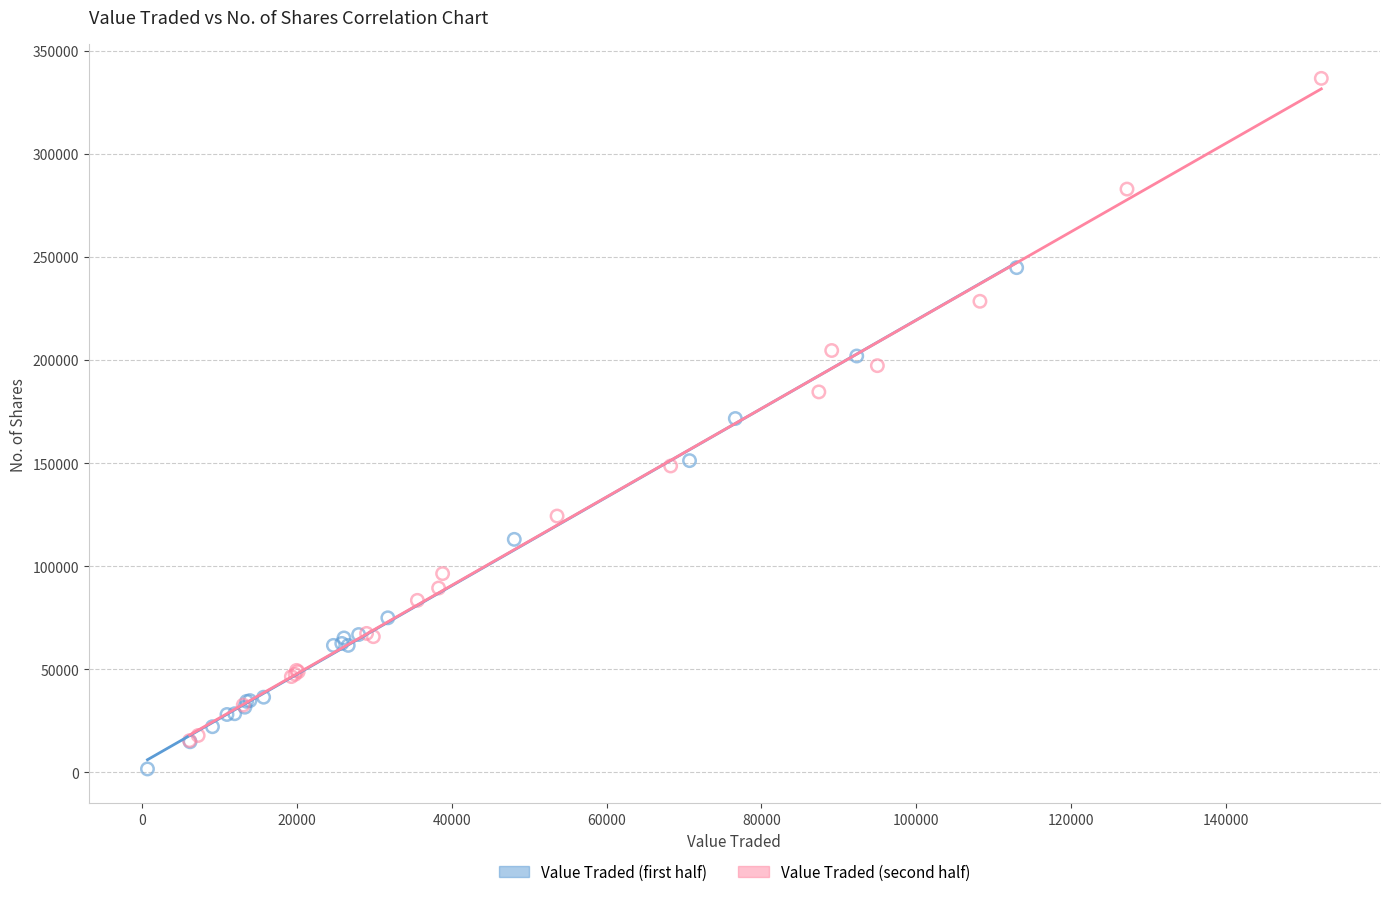

Which series has the widest spread of Y values?

Value Traded (second half)